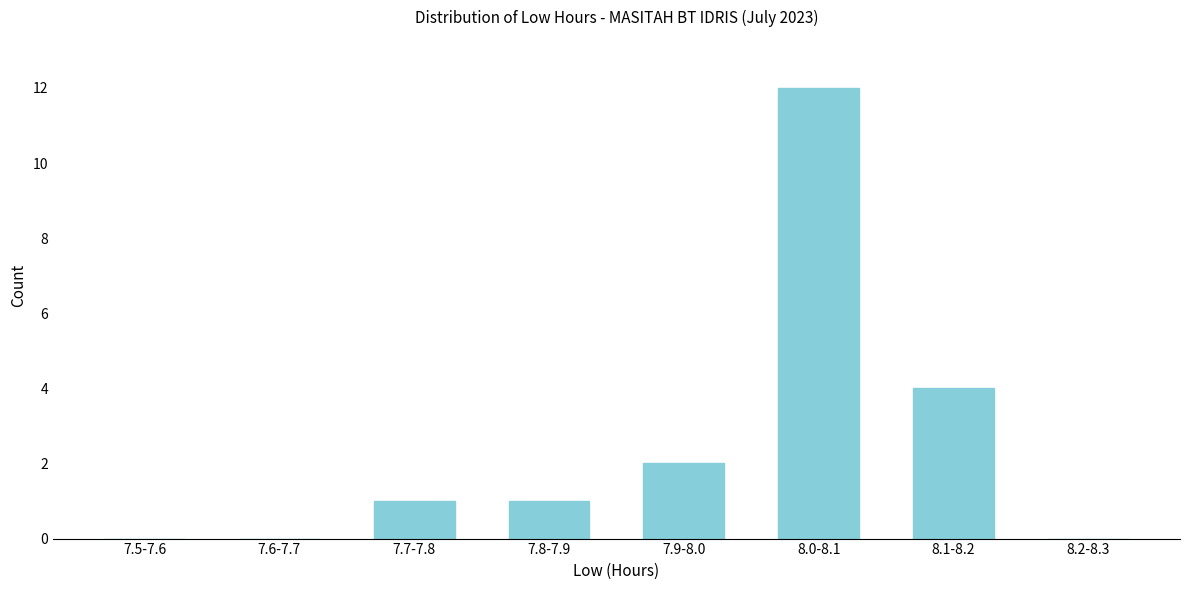

Reading right to left, transcribe all the data shown in this chart.

8.2-8.3=0	8.1-8.2=4	8.0-8.1=12	7.9-8.0=2	7.8-7.9=1	7.7-7.8=1	7.6-7.7=0	7.5-7.6=0